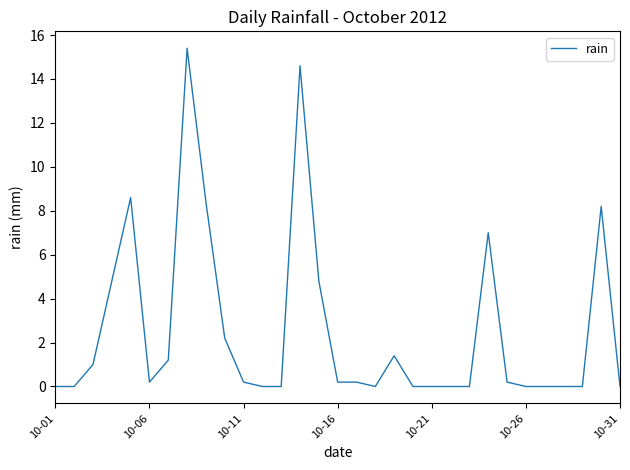

What is the greatest value displayed?

15.4